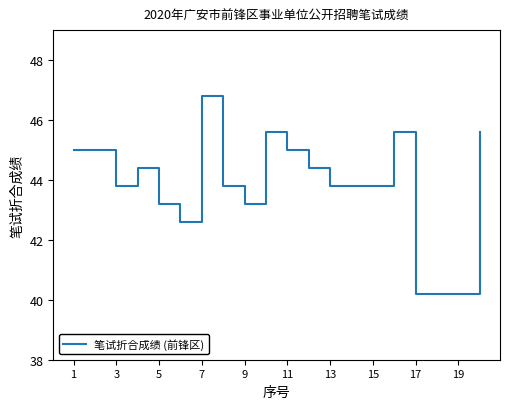

What is the difference between the maximum and minimum values?

6.6